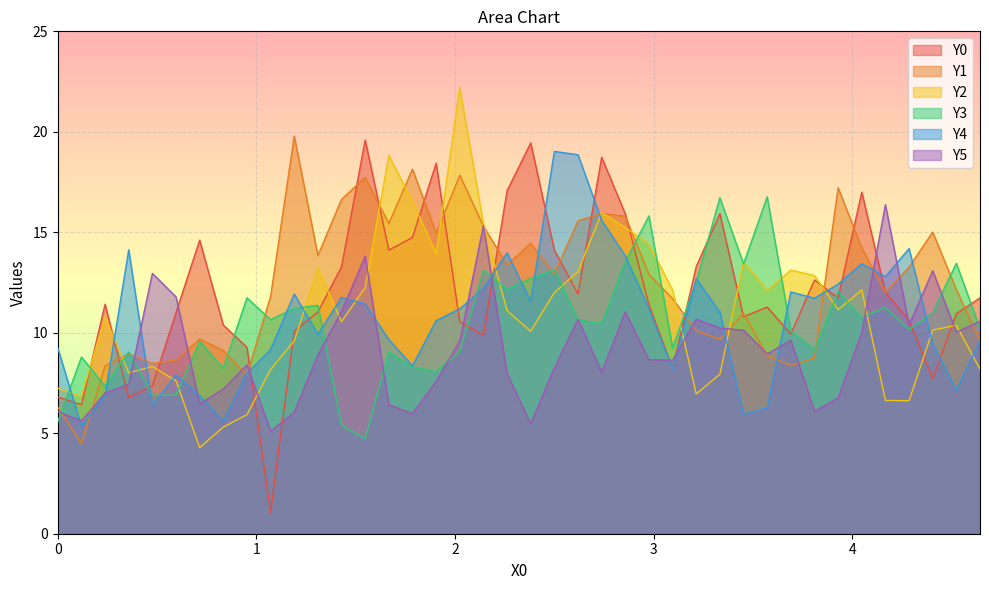

What is the sum of the Y5 values at 27 and 24?

21.7